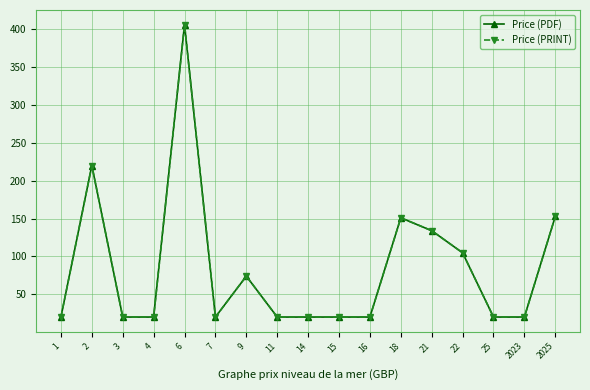

What is the average value of the Price (PDF) series?

84.9